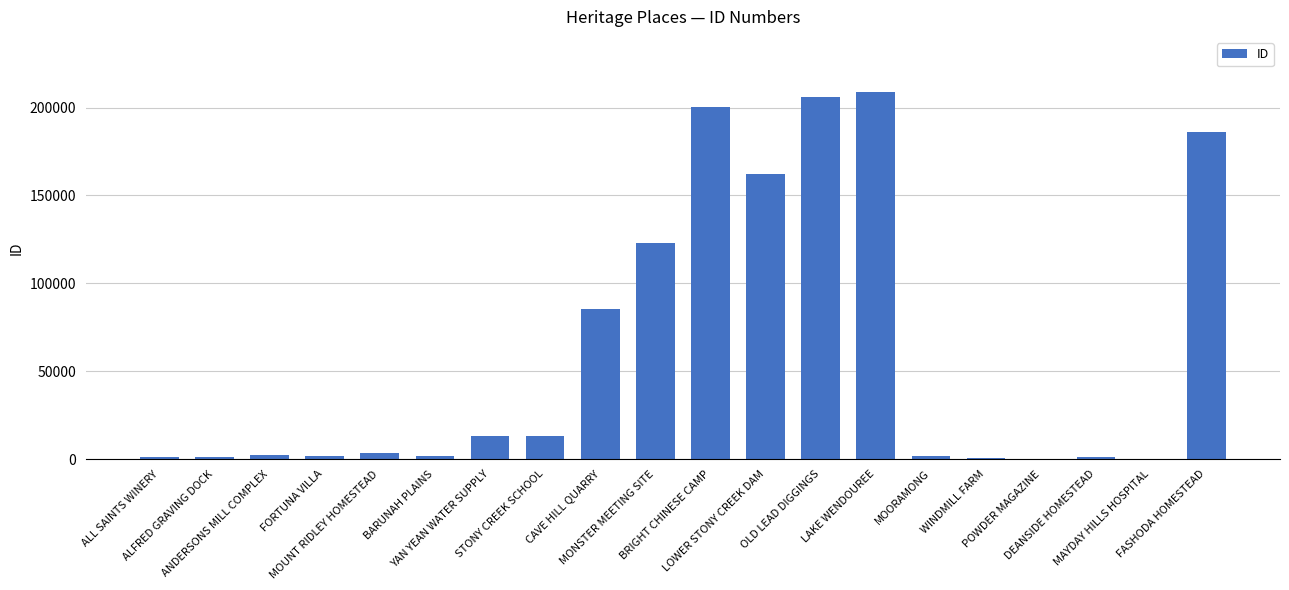

Between LOWER STONY CREEK DAM and BARUNAH PLAINS, which is larger?

LOWER STONY CREEK DAM